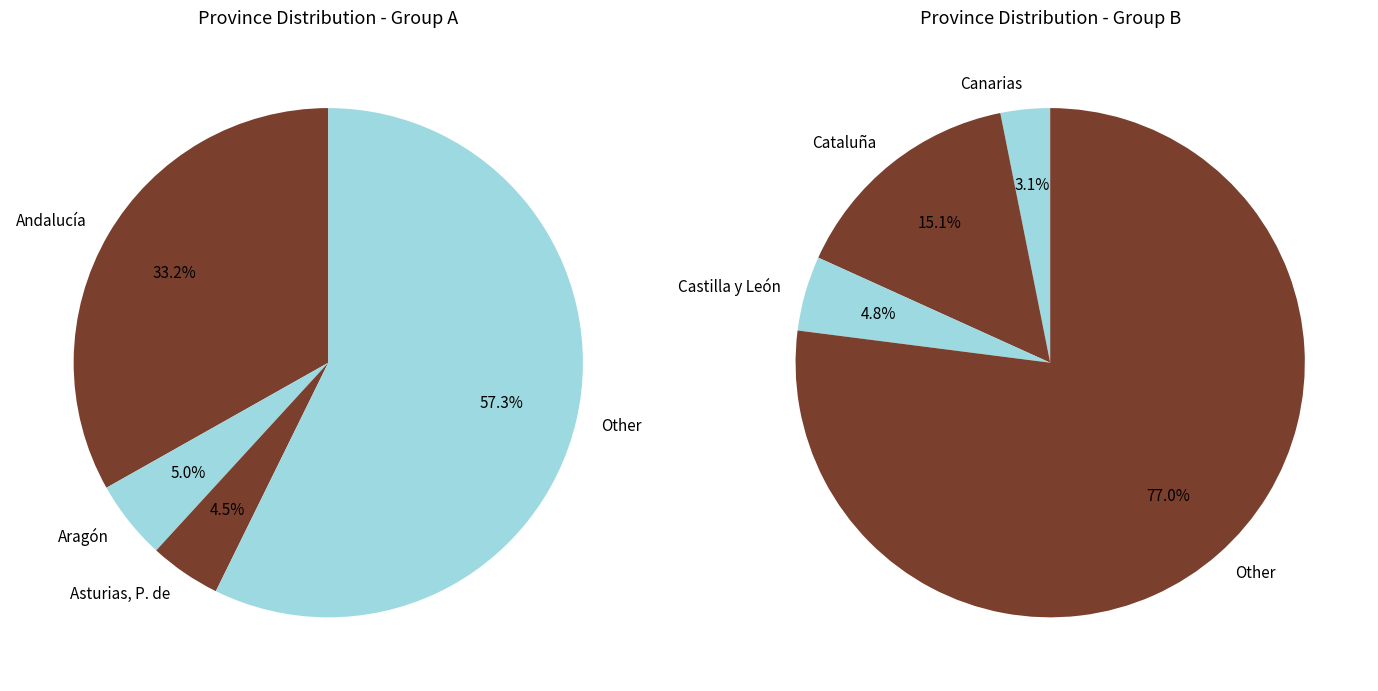

To the nearest percent, what is the difference between the largest and smallest slice percentages?

30%